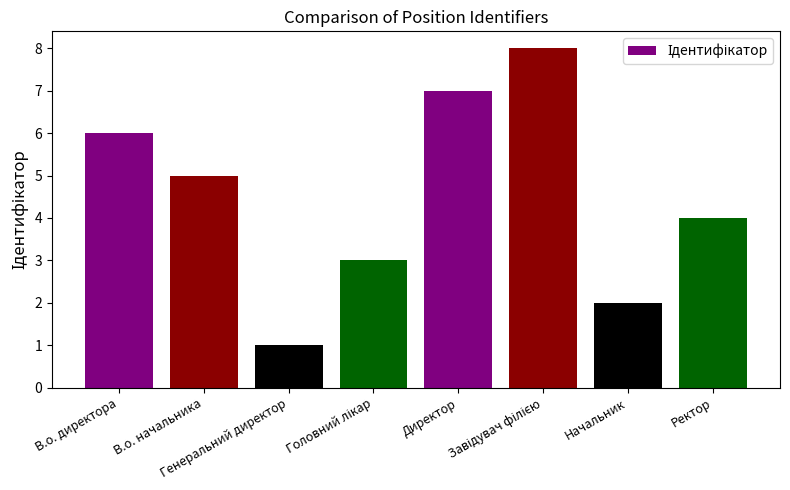

What is the label of the 4th bar from the right?

Директор